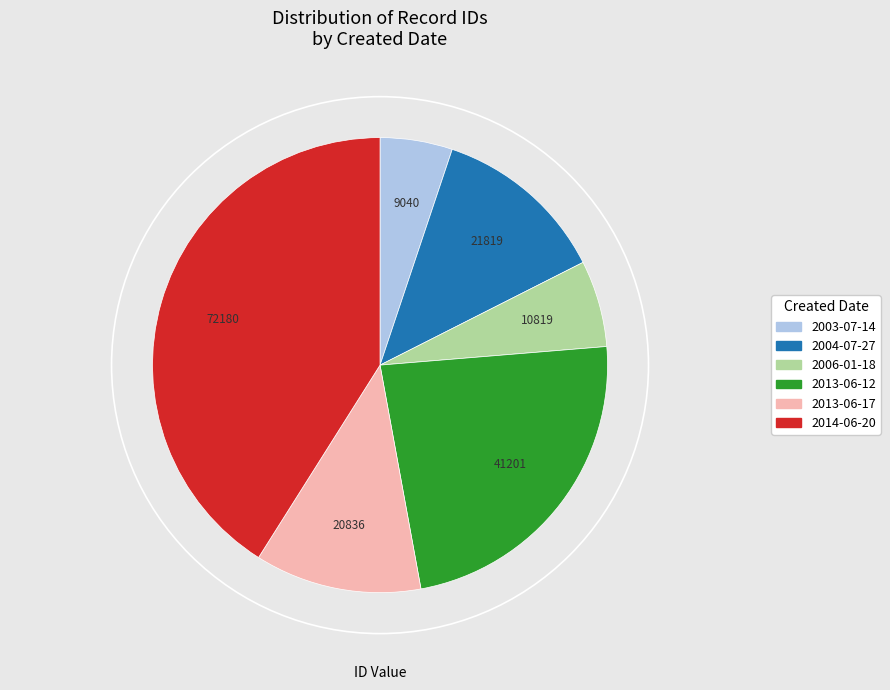

Does any single category account for the majority?

No